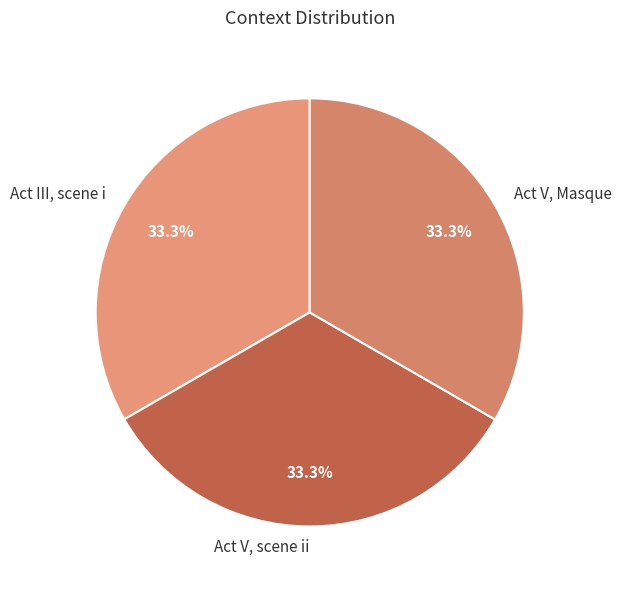

Do Act V, Masque and Act V, scene ii together represent more than half of the pie?

Yes